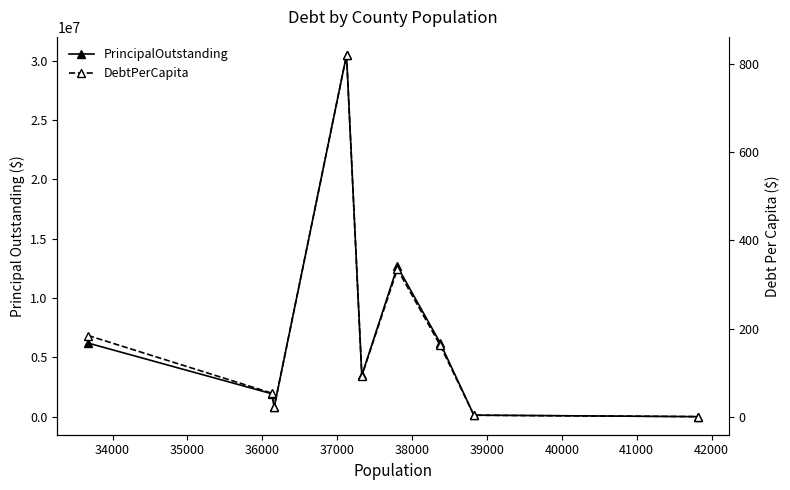

What is the highest value of the DebtPerCapita series?

820.7